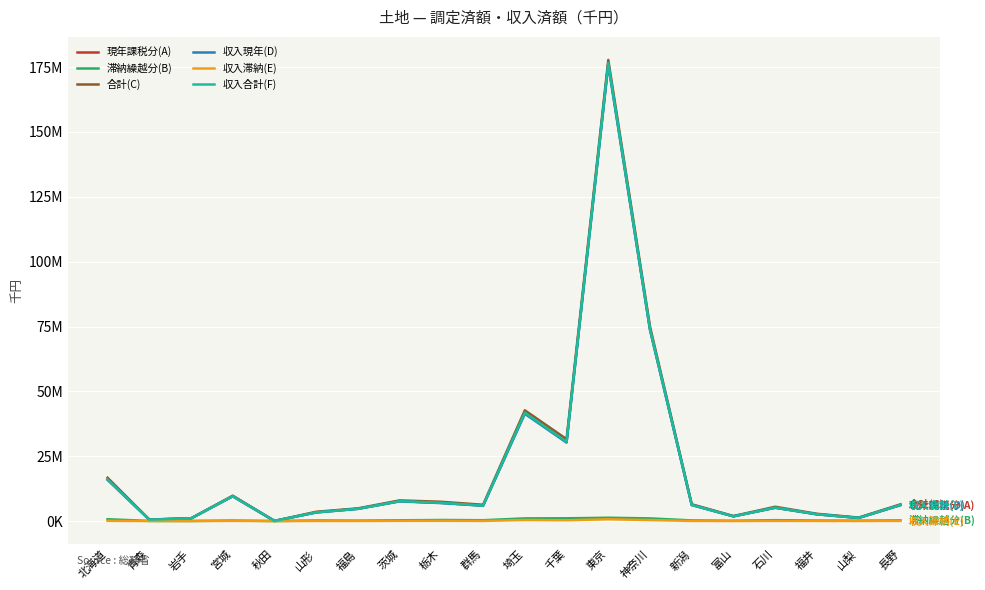

How many interior local peaks does the 収入滞納(E) series have?

6